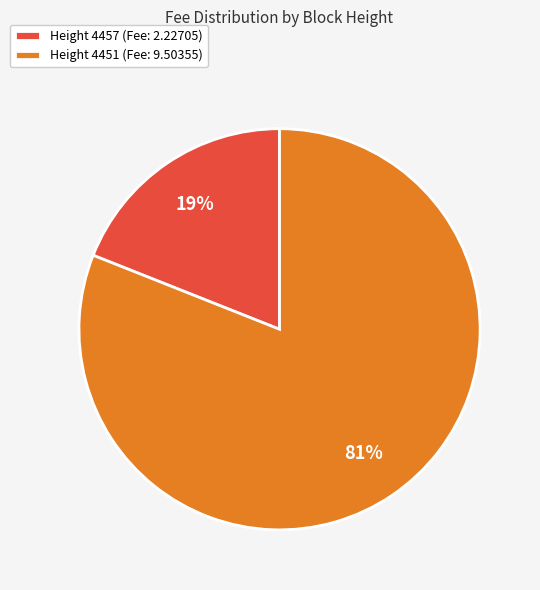

What is the ratio of the value at Height 4451 (Fee: 9.50355) to the value at Height 4457 (Fee: 2.22705)?

4.3